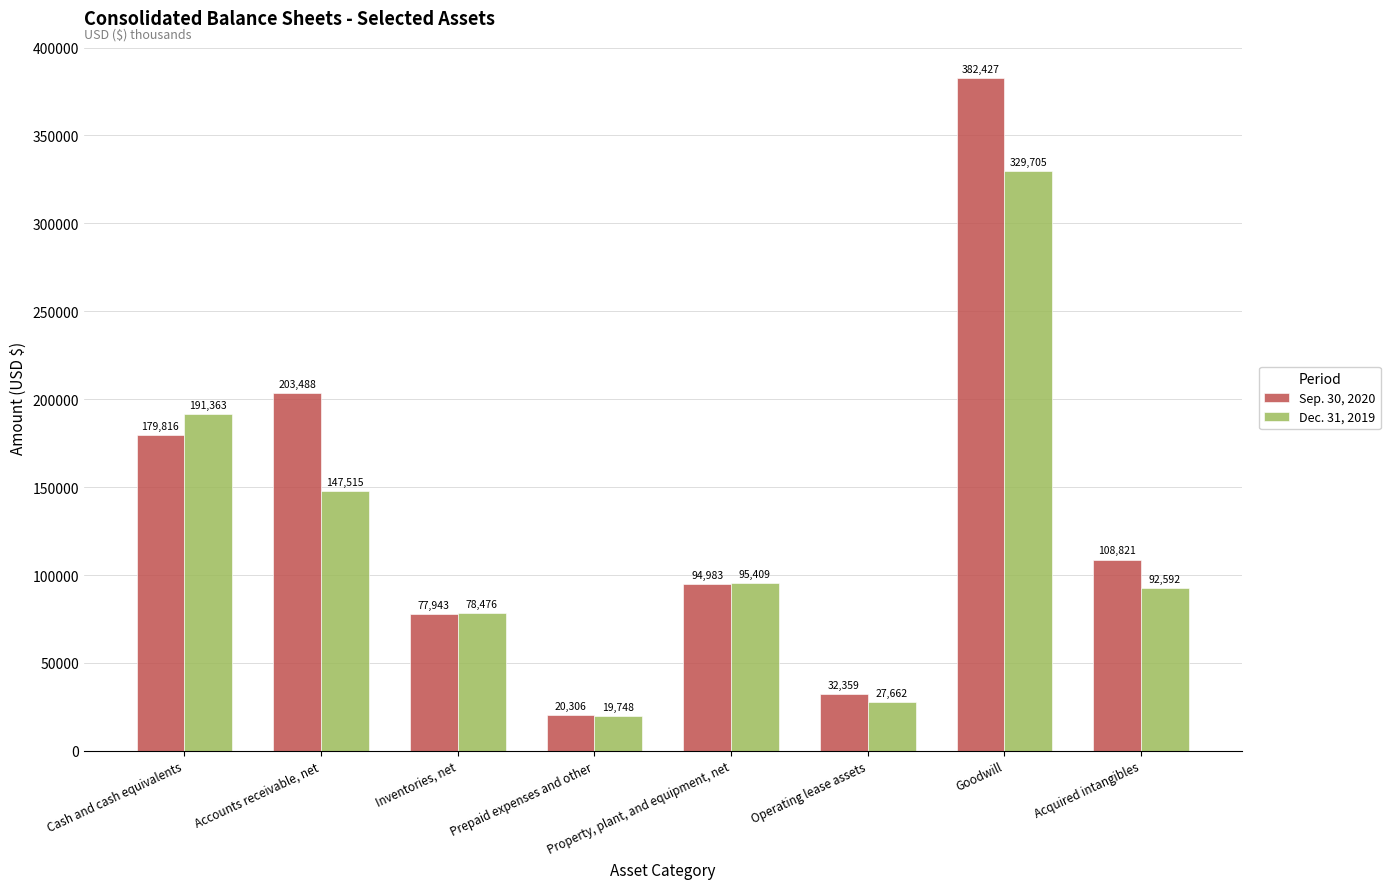

At how many categories does at least one series exceed 259445?

1